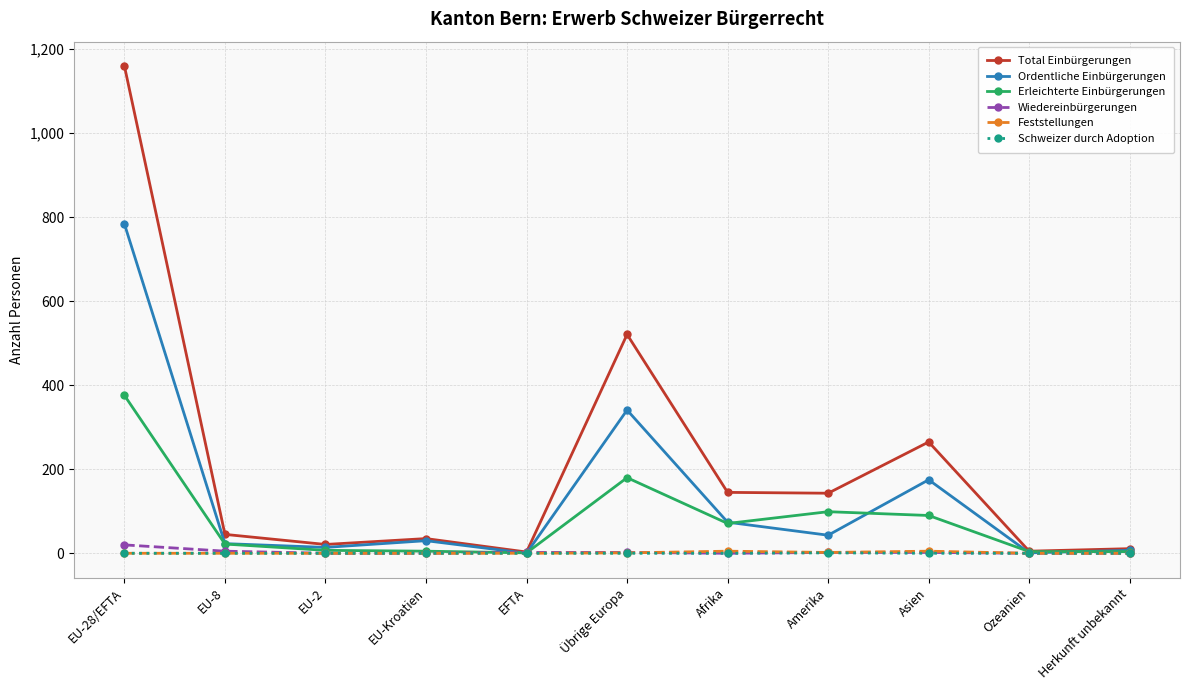

How many lines are shown in the chart?

6